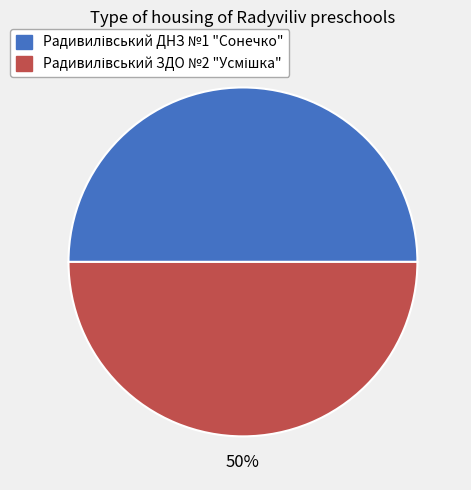

Count the number of slices in the pie.

2